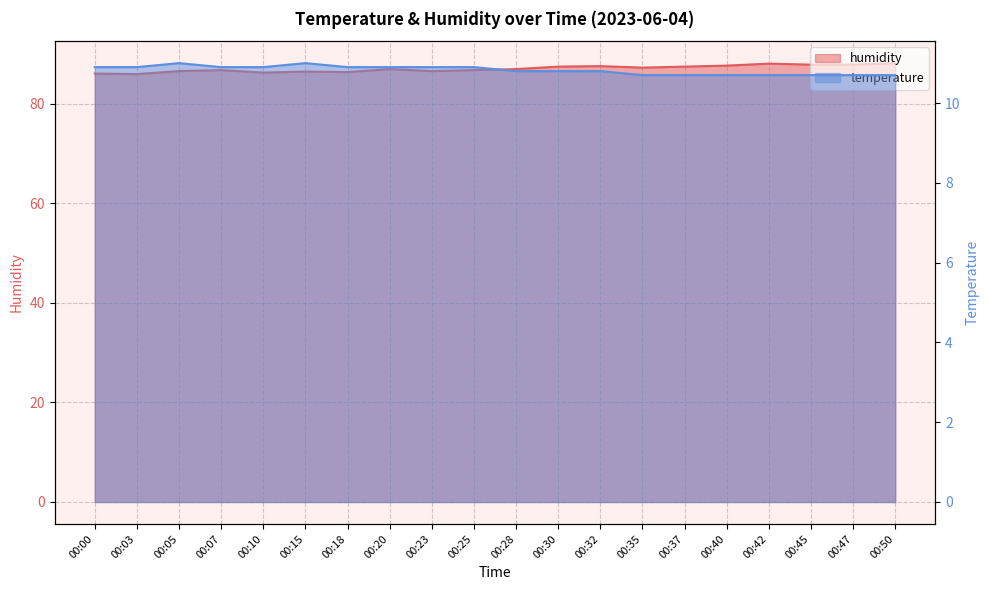

True or false: temperature has more than 1 interior local peaks.

True